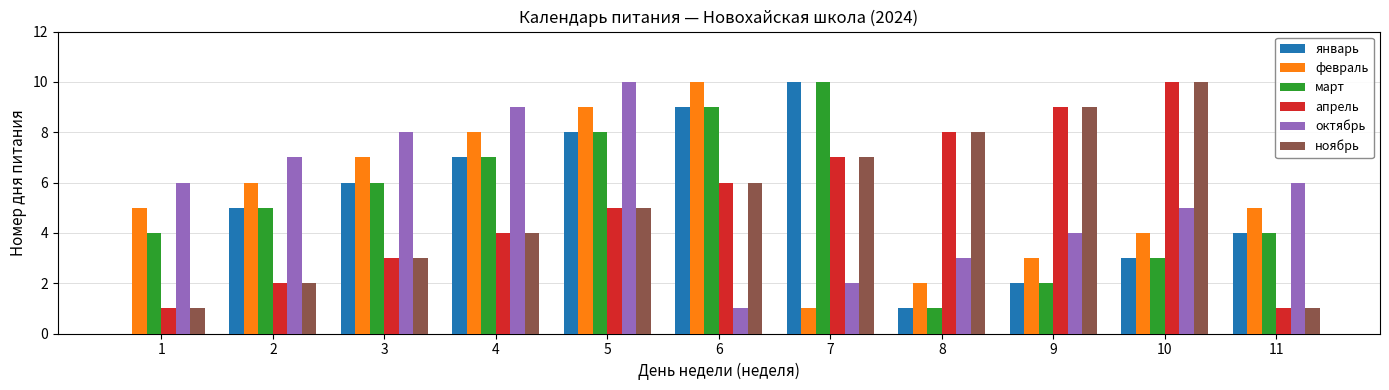

How many series are shown in this chart?

6